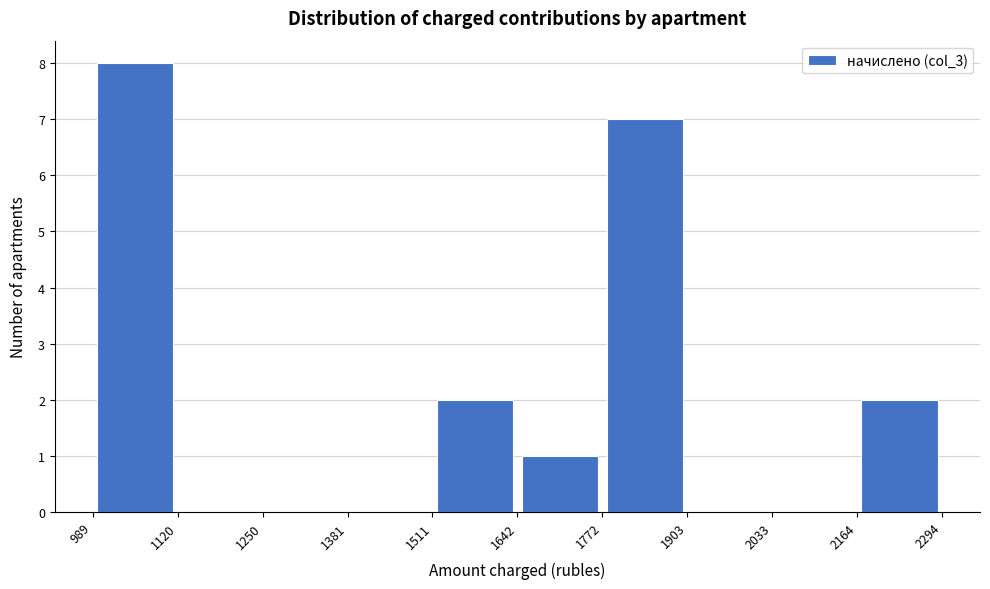

Reading left to right, transcribe this chart: for each bar, give the range it covers on the x-axis and its height. The values are not printed on the chart, so give them approximately, as read against the axis.

989 to 1120: 8
1120 to 1250: 0
1250 to 1381: 0
1381 to 1511: 0
1511 to 1642: 2
1642 to 1772: 1
1772 to 1903: 7
1903 to 2033: 0
2033 to 2164: 0
2164 to 2294: 2